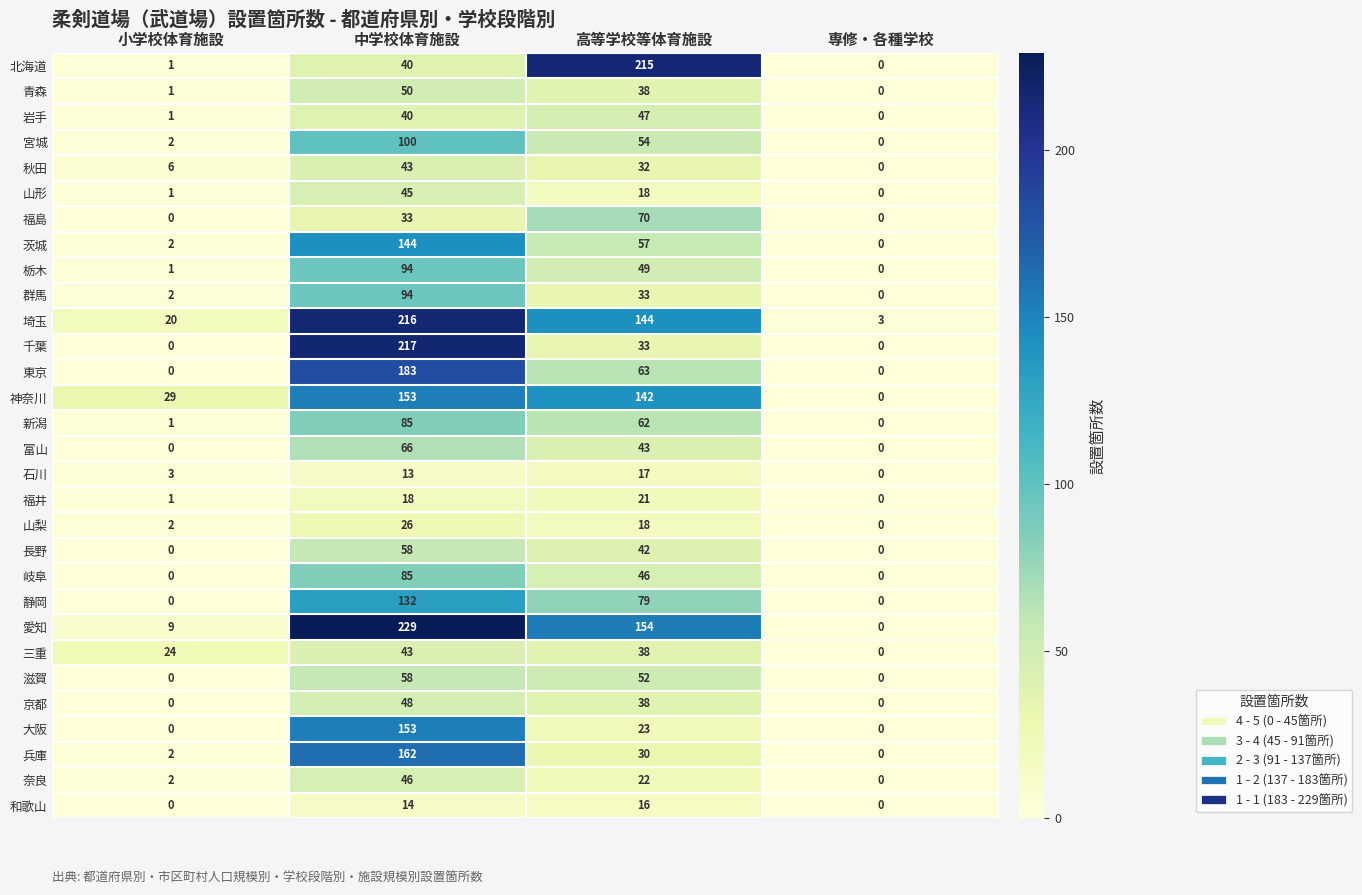

Rank the categories by 山梨 value from highest to lowest.

中学校体育施設, 高等学校等体育施設, 小学校体育施設, 専修・各種学校